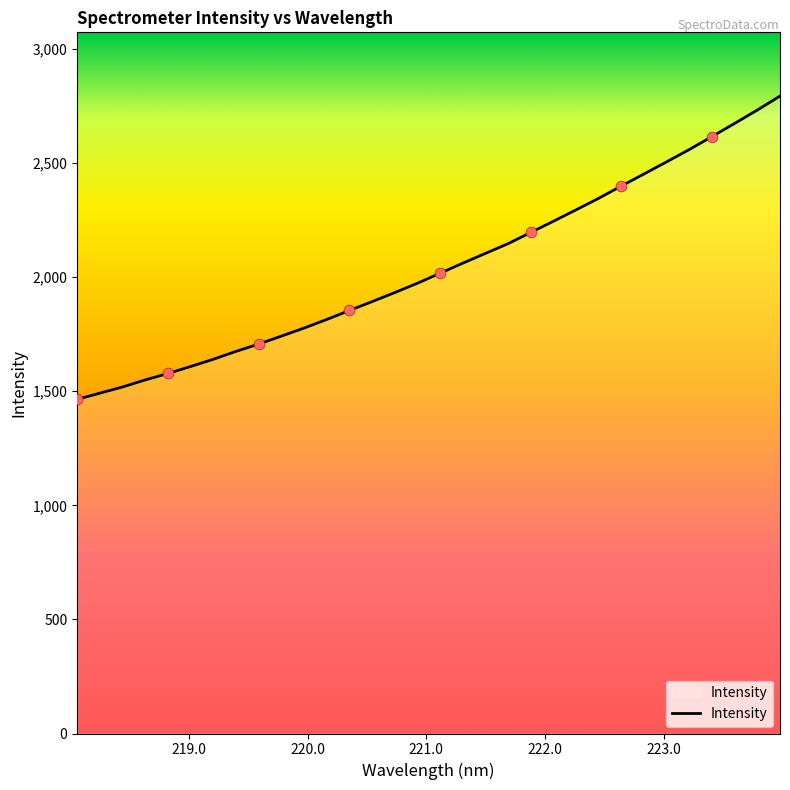

What is the greatest value displayed?

2794.0